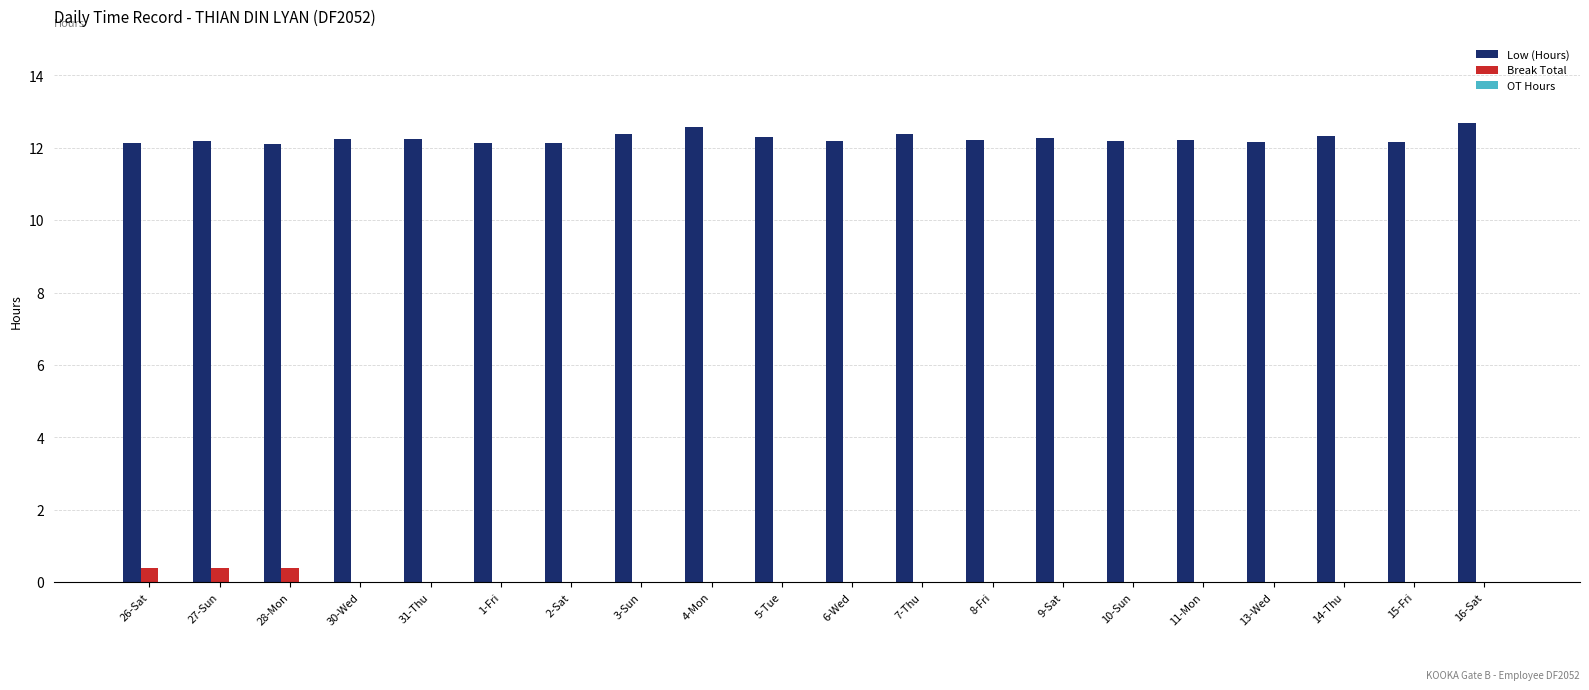

What is the total value across all series at 16-Sat?

12.7